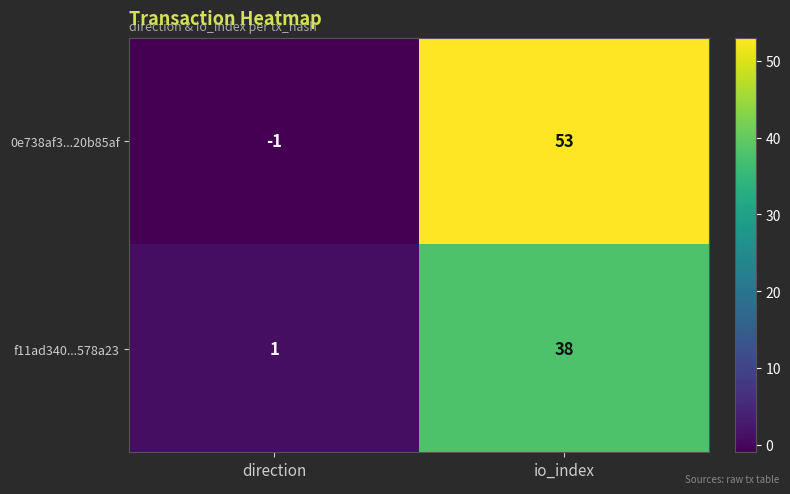

Count the number of categories in the chart.

2